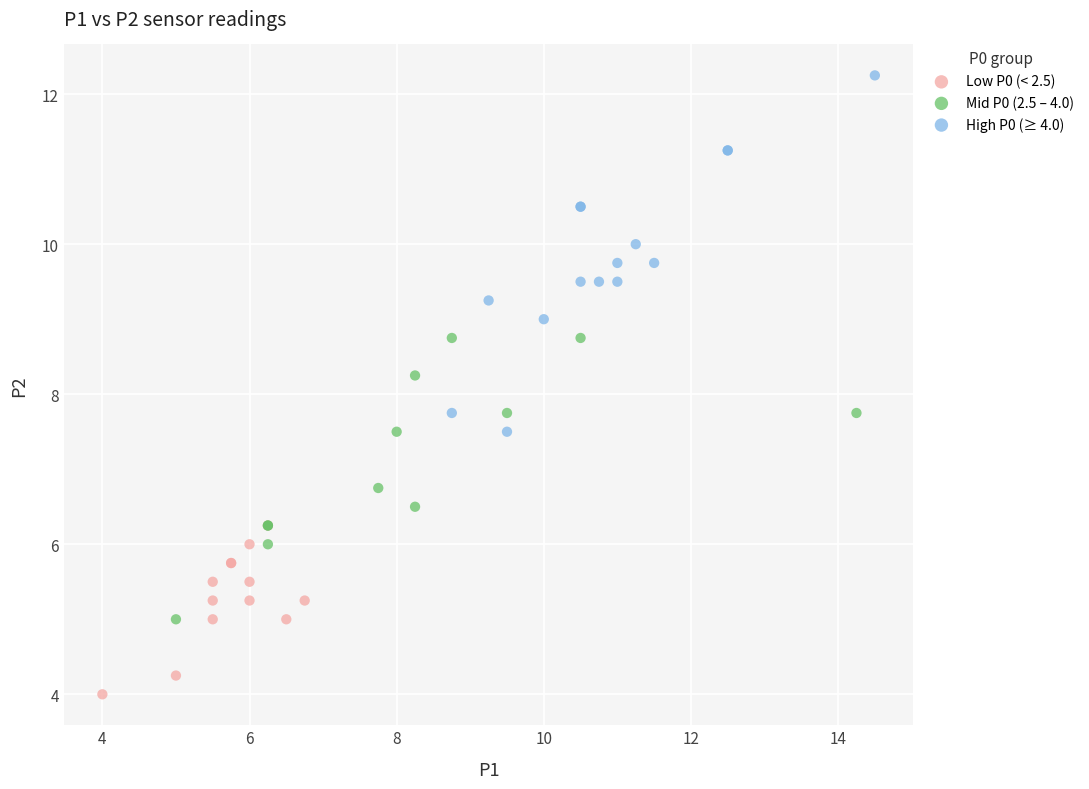

Which series contains the highest Y value?

High P0 (≥ 4.0)